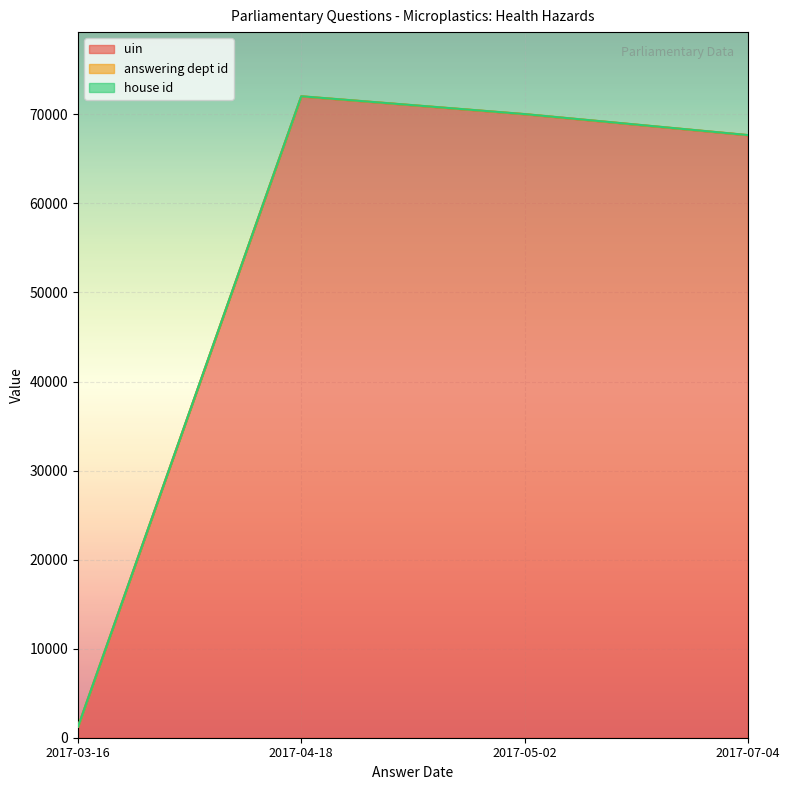

How many lines are shown in the chart?

3